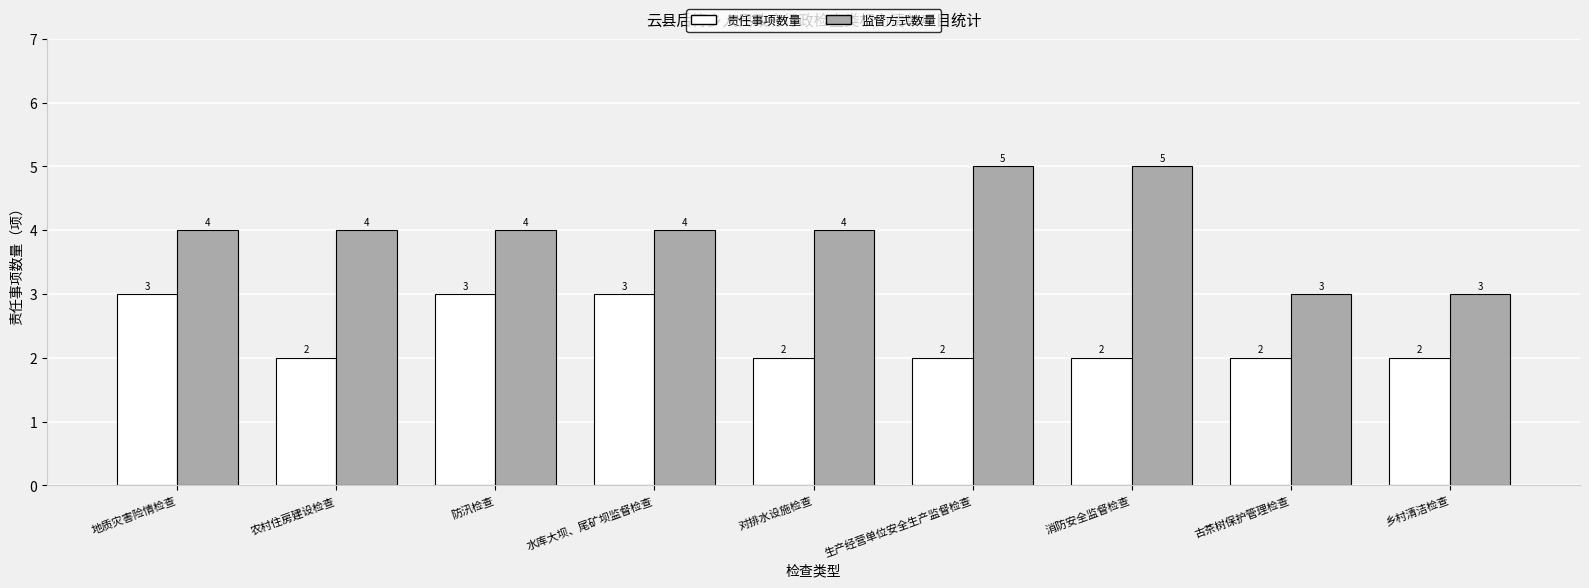

At 乡村清洁检查, list the series in order from largest to smallest.

监督方式数量, 责任事项数量